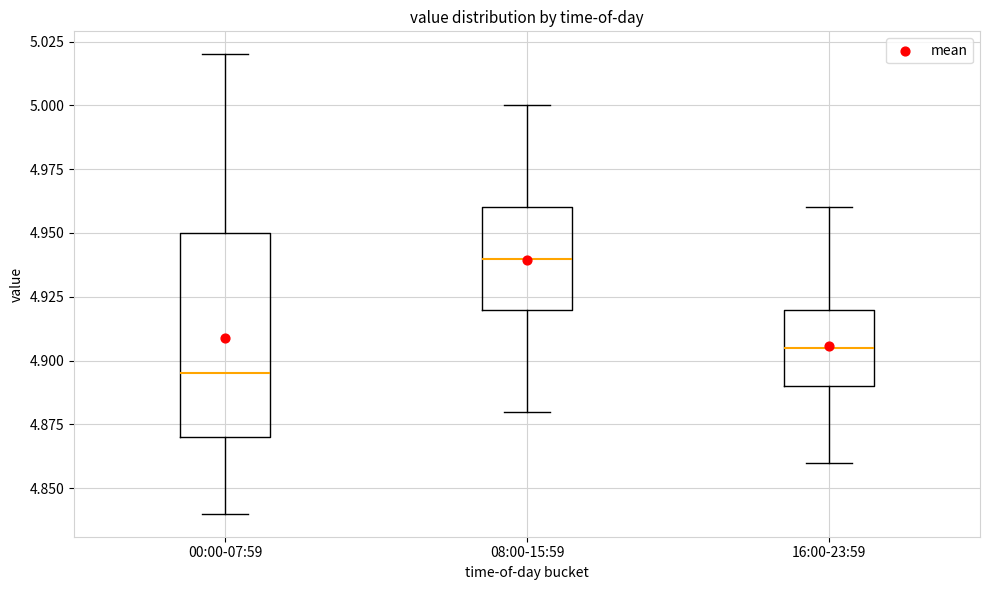

Where is the lower edge of the box for 16:00-23:59 on the y-axis? The values are not printed on the chart, so give them approximately, as read against the axis.

4.890